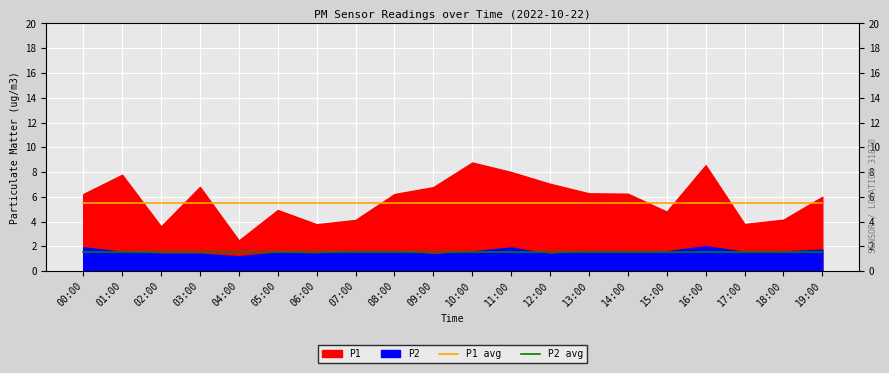

True or false: P2 avg and P1 avg intersect in this chart.

False